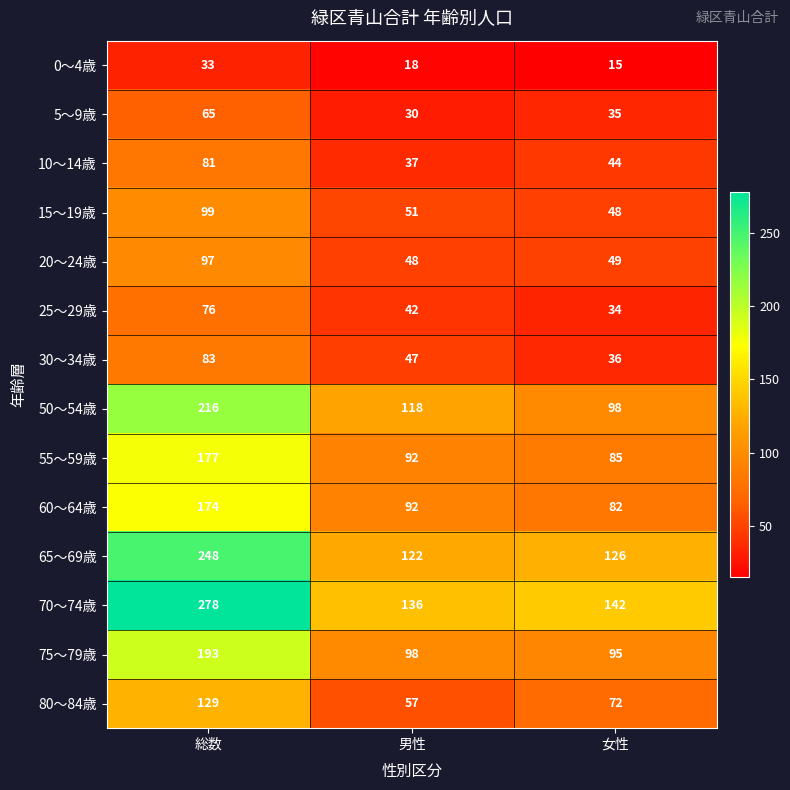

Which series has the largest range (max minus min)?

70～74歳